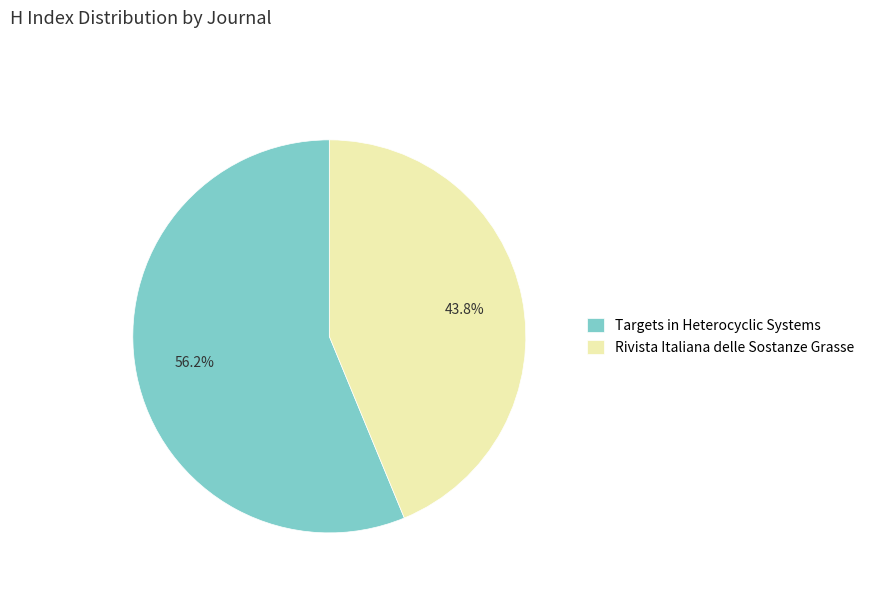

Approximately how many times larger is the value at Targets in Heterocyclic Systems compared to Rivista Italiana delle Sostanze Grasse?

1.3